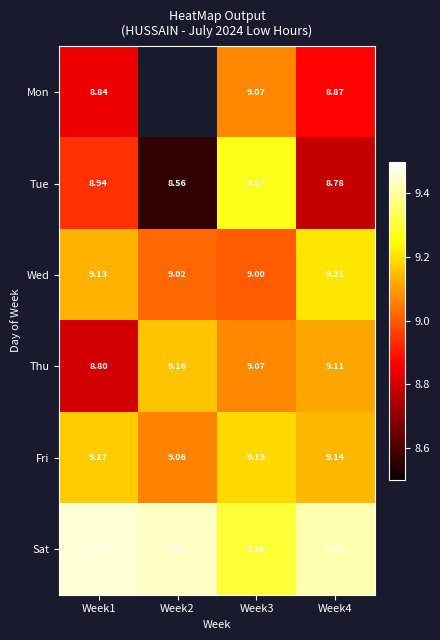

Is the value of Tue at Week4 greater than the value of Sat at Week4?

No